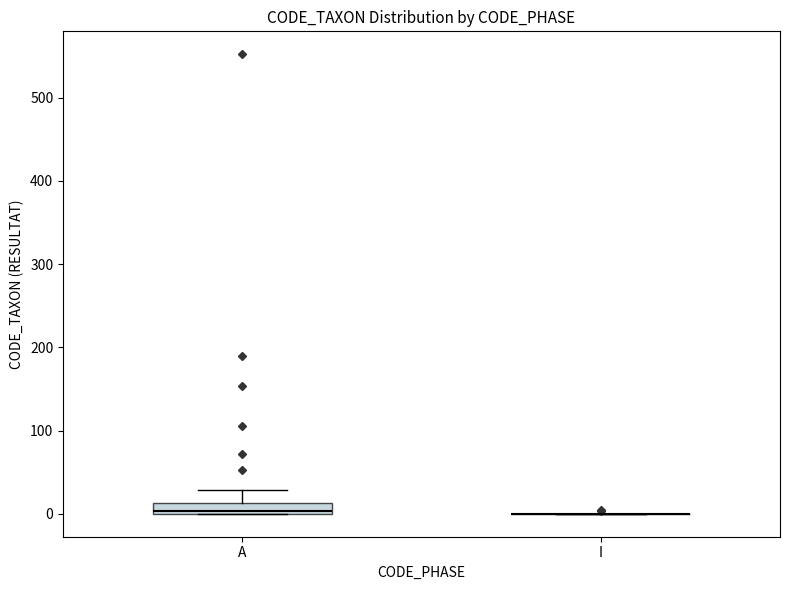

Where does the upper whisker of the box for A end on the y-axis? The values are not printed on the chart, so give them approximately, as read against the axis.

30